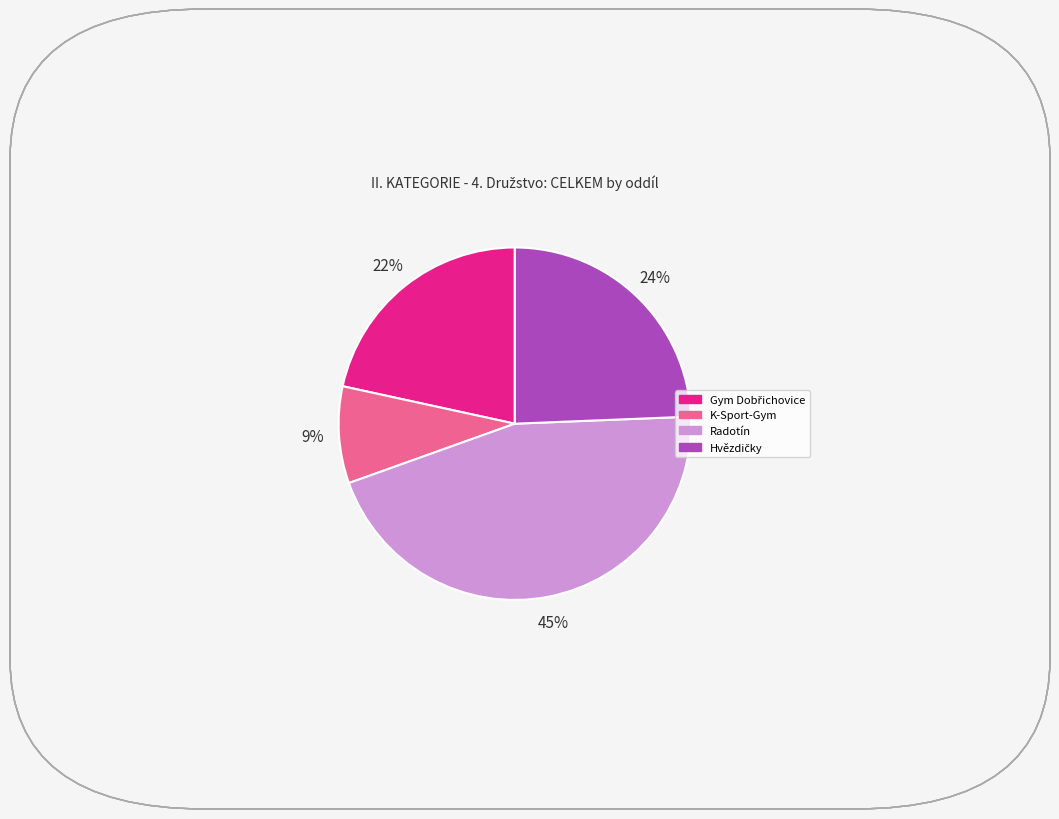

To the nearest percent, what is the average slice percentage?

25%